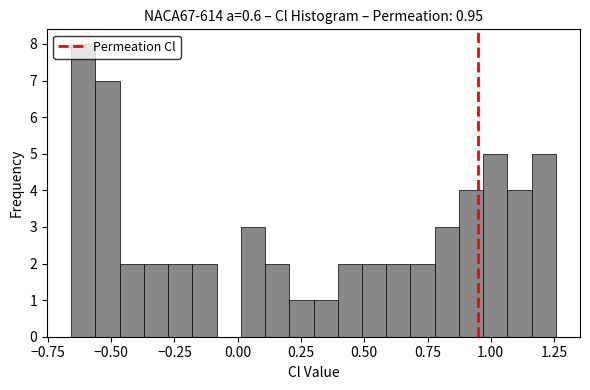

Around what value on the x-axis is the tallest bar? Give the approximate position of its centre, as read against the axis.

-0.60